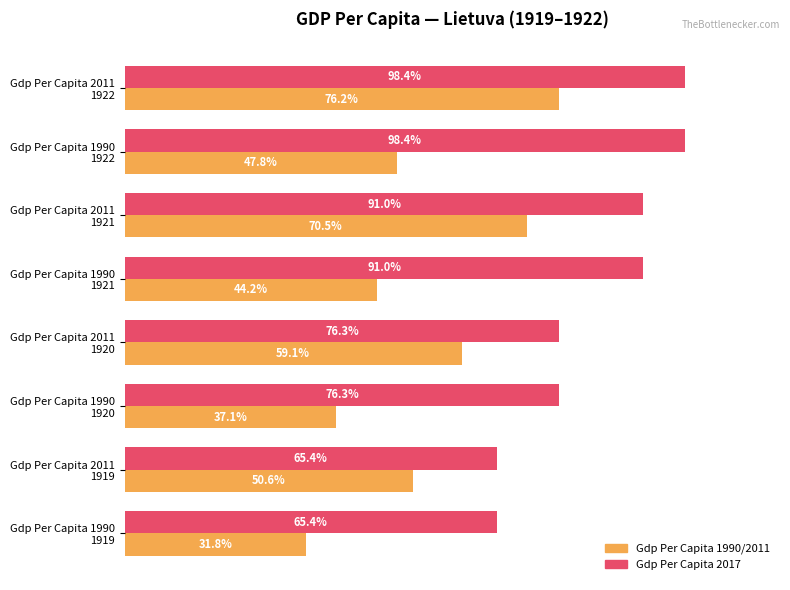

What are all the series names shown in the legend?

Gdp Per Capita 1990/2011, Gdp Per Capita 2017